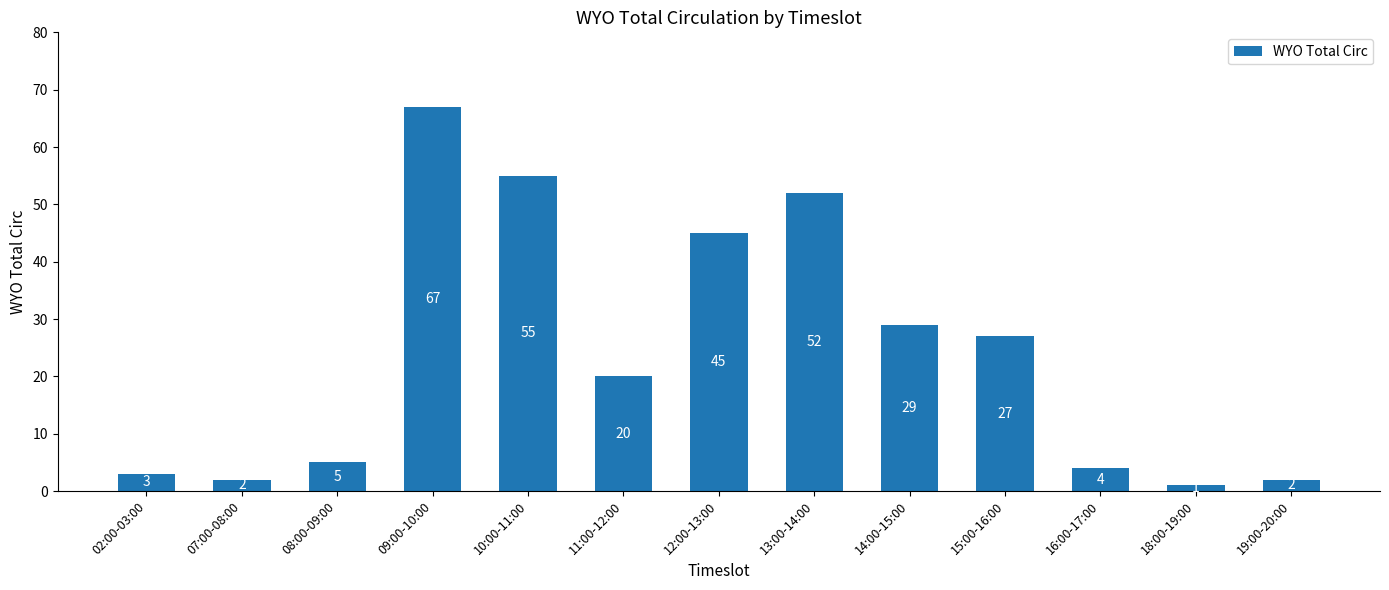

Reading right to left, what are all the values shown in this chart?

2	1	4	27	29	52	45	20	55	67	5	2	3